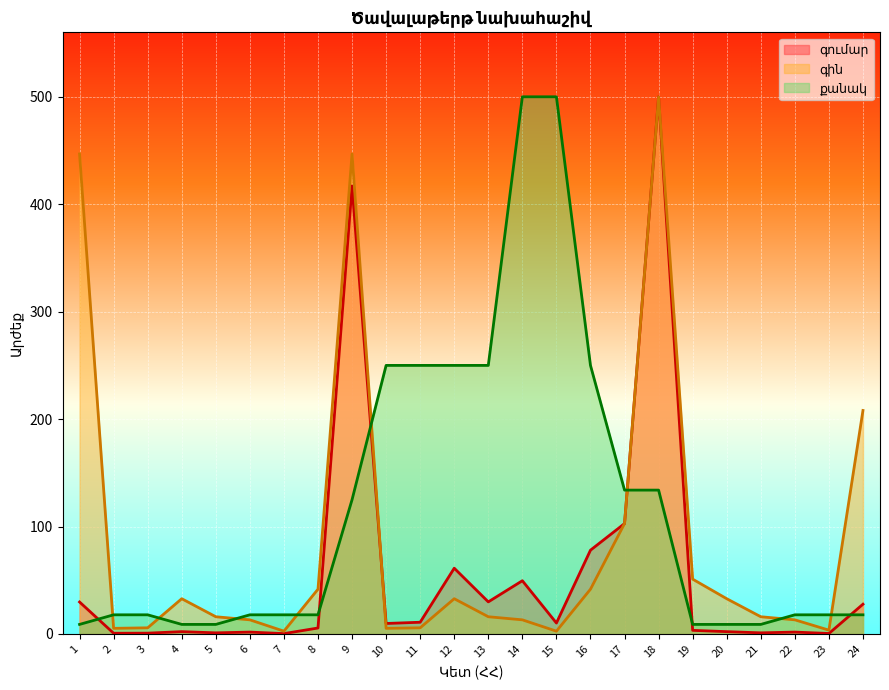

How many distinct data groups are displayed?

3